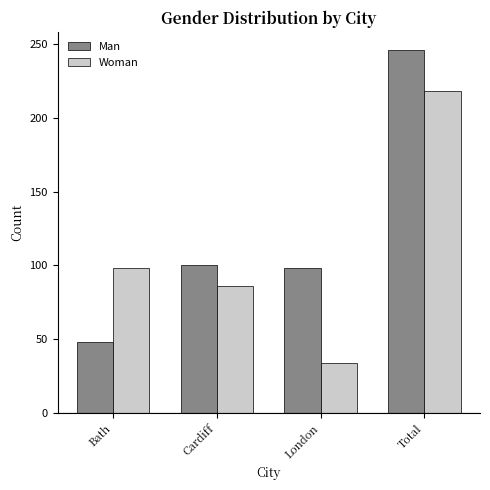

At Bath, list the series in order from largest to smallest.

Woman, Man